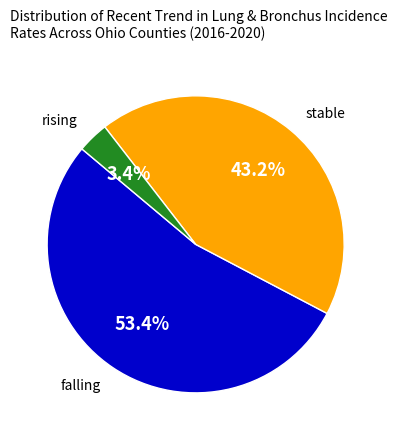

Rank the categories by value from highest to lowest.

falling, stable, rising